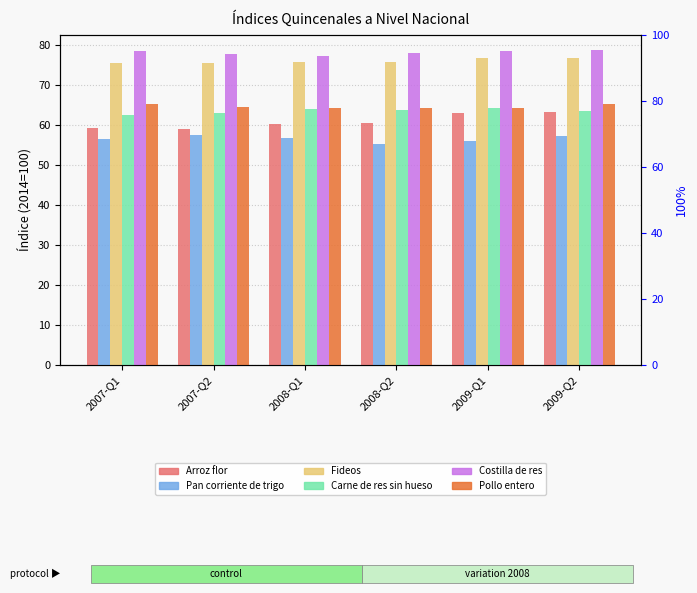

Reading left to right, extract all data points from this chart.

Arroz flor: 59.3	59.0	60.2	60.5	63.0	63.1
Pan corriente de trigo: 56.4	57.4	56.6	55.1	55.9	57.2
Fideos: 75.3	75.3	75.6	75.6	76.7	76.7
Carne de res sin hueso: 62.5	62.8	63.9	63.7	64.2	63.5
Costilla de res: 78.4	77.6	77.2	78.0	78.5	78.5
Pollo entero: 65.1	64.4	64.2	64.1	64.1	65.3